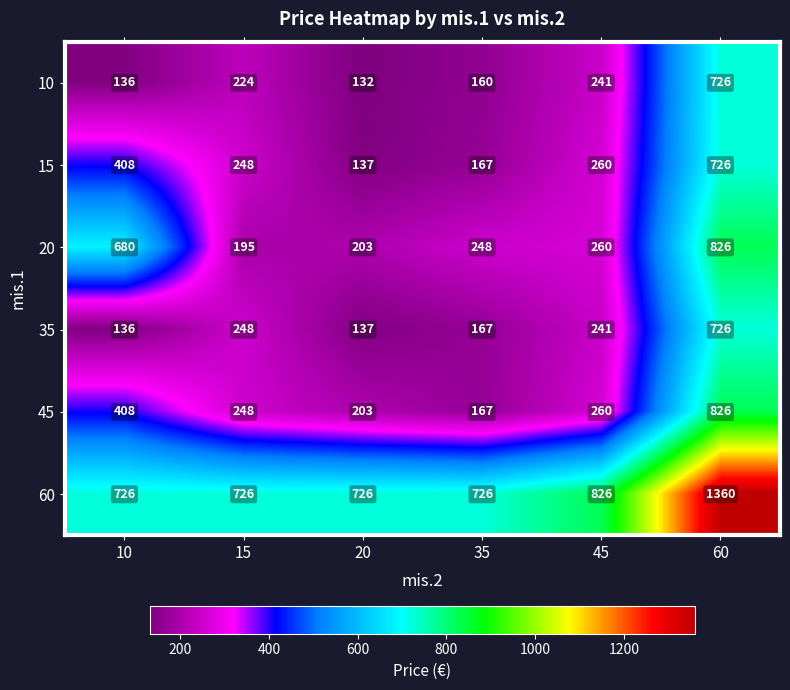

Which series has the widest spread of values?

45